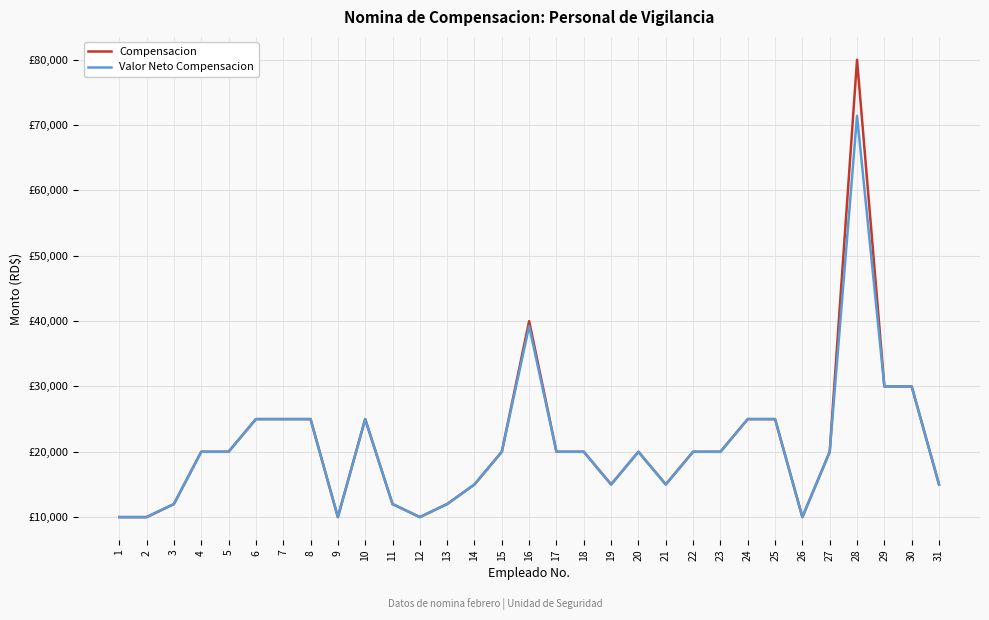

What are all the series names shown in the legend?

Compensacion, Valor Neto Compensacion